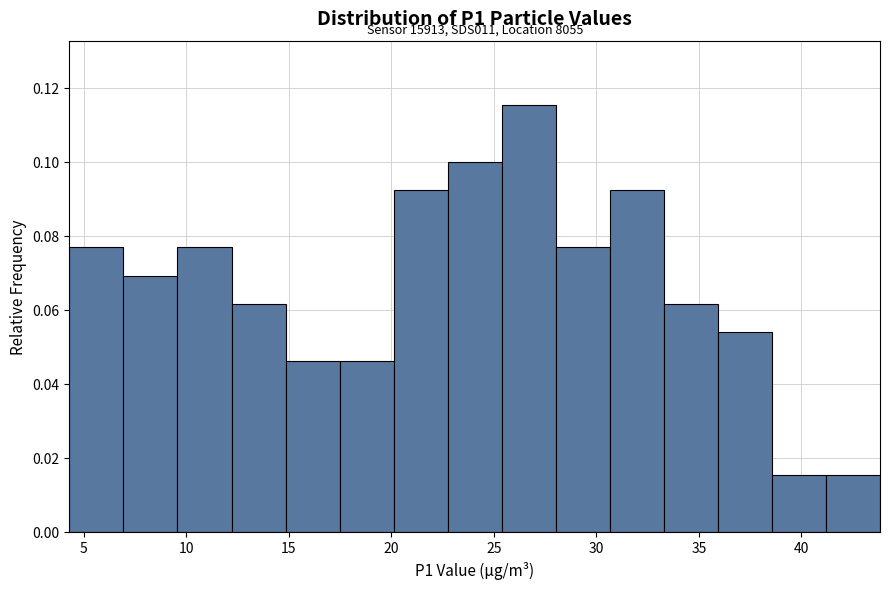

Which range on the x-axis has the tallest bar?

25.5 to 28.0